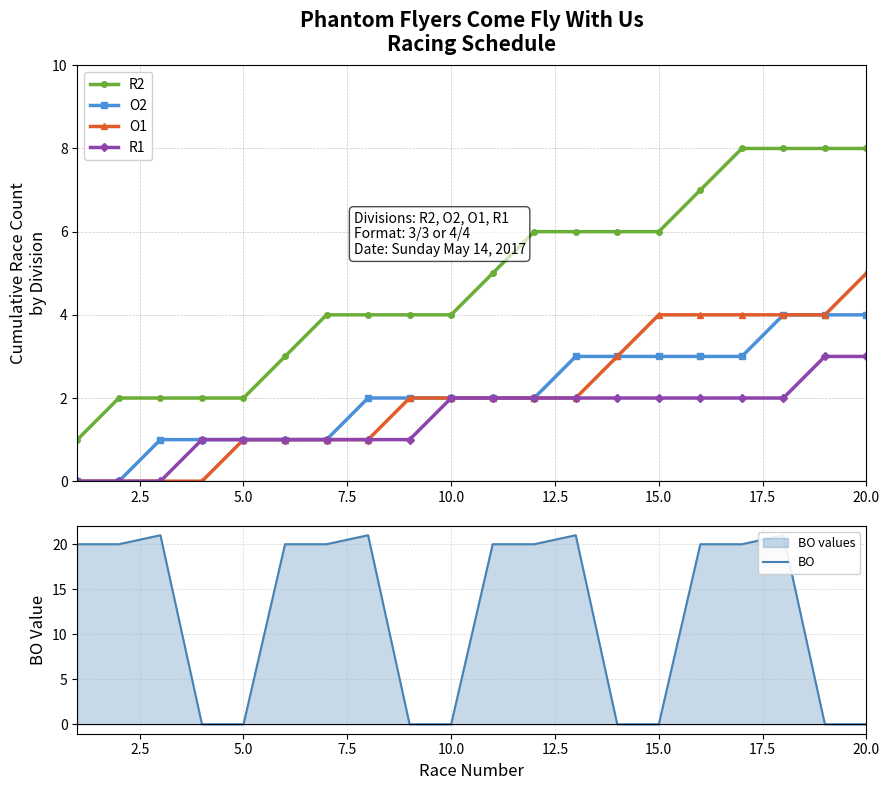

True or false: O2 has a value of 4 at 20.0.

True